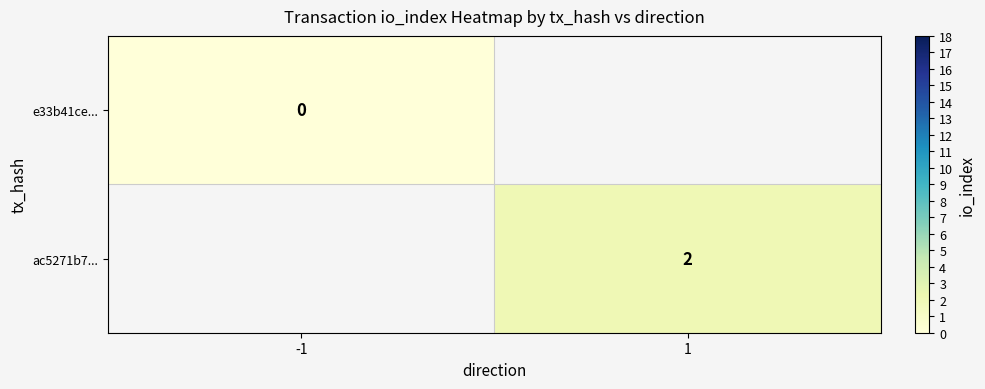

How many data points does each series have?

2